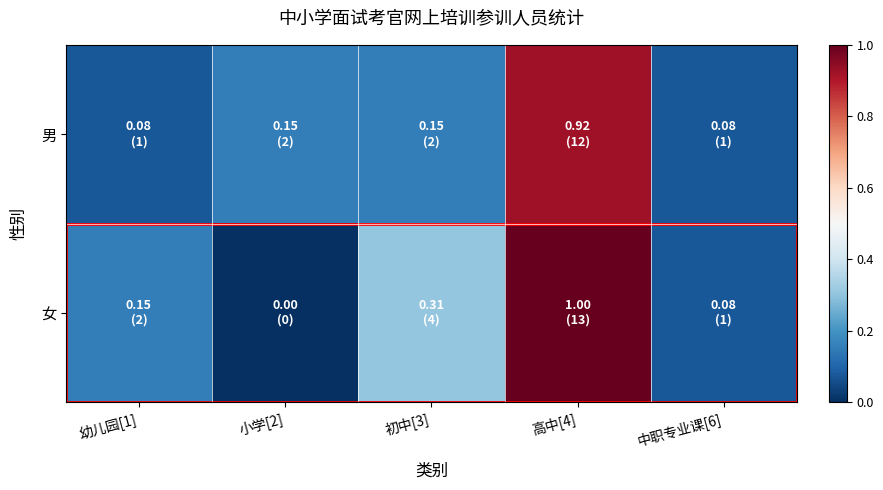

What is the spread (max minus min) of values at 小学[2]?

0.2